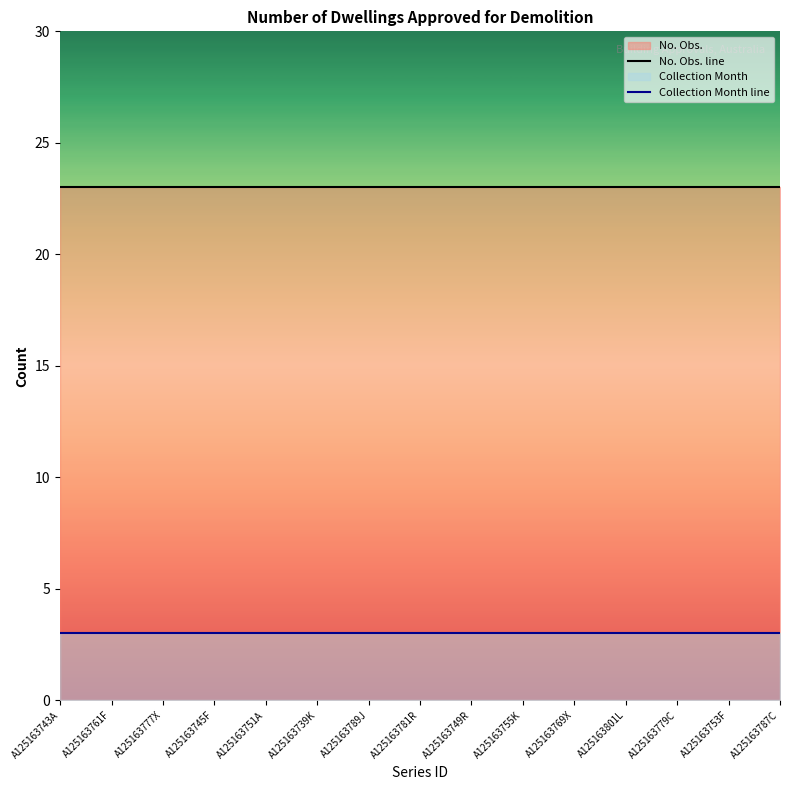

What is the sum of the Collection Month line values at A125163749R and A125163779C?

6